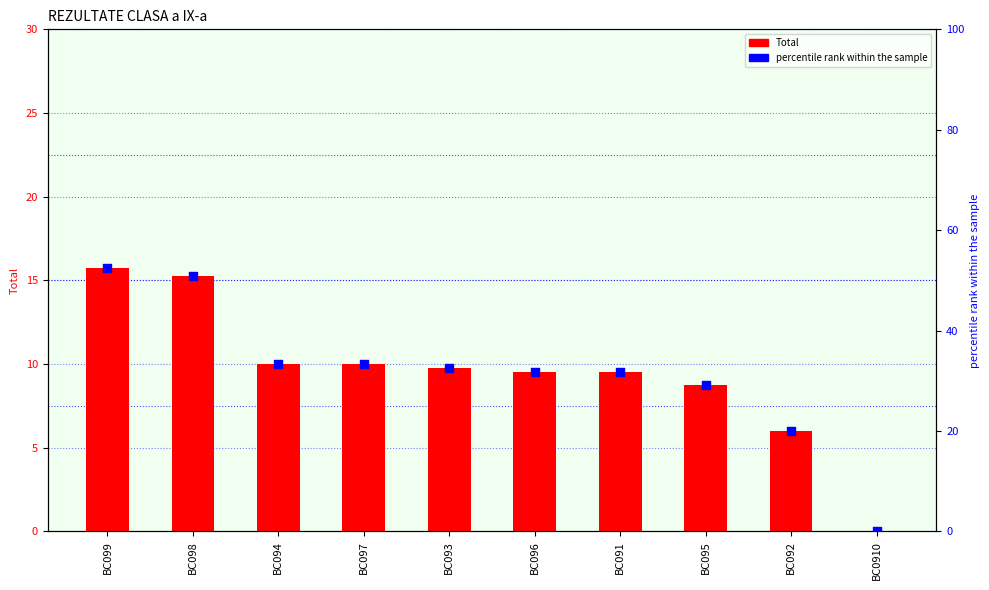

Is the value of Total at BC097 greater than the value of percentile rank within the sample at BC096?

No